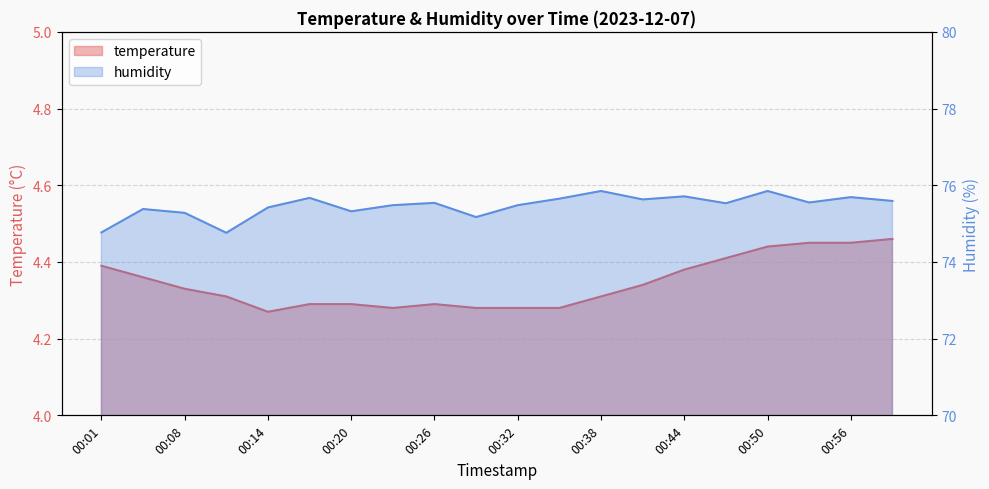

Where is temperature nearest to the value 4?

00:14